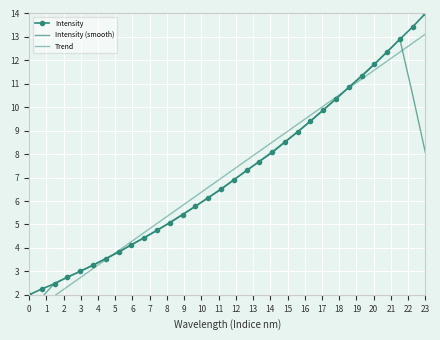

What is the difference between the maximum and minimum values in the Trend series?

11.9